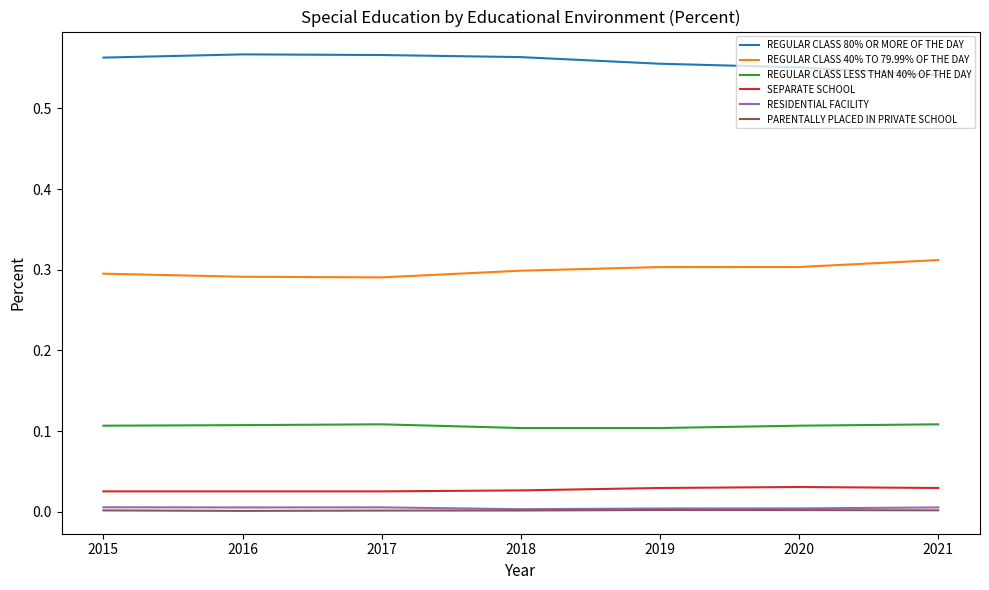

Is the value of REGULAR CLASS 40% TO 79.99% OF THE DAY at 2016 greater than the value of PARENTALLY PLACED IN PRIVATE SCHOOL at 2018?

Yes